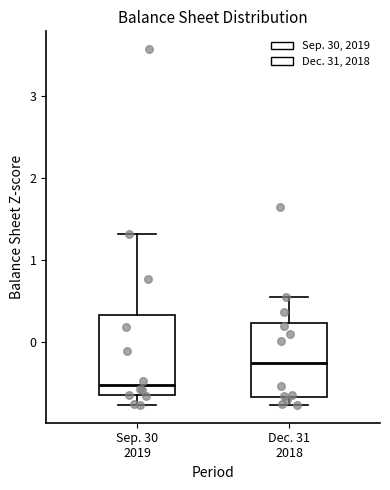

Which box has the lowest median line?

Sep. 30 2019